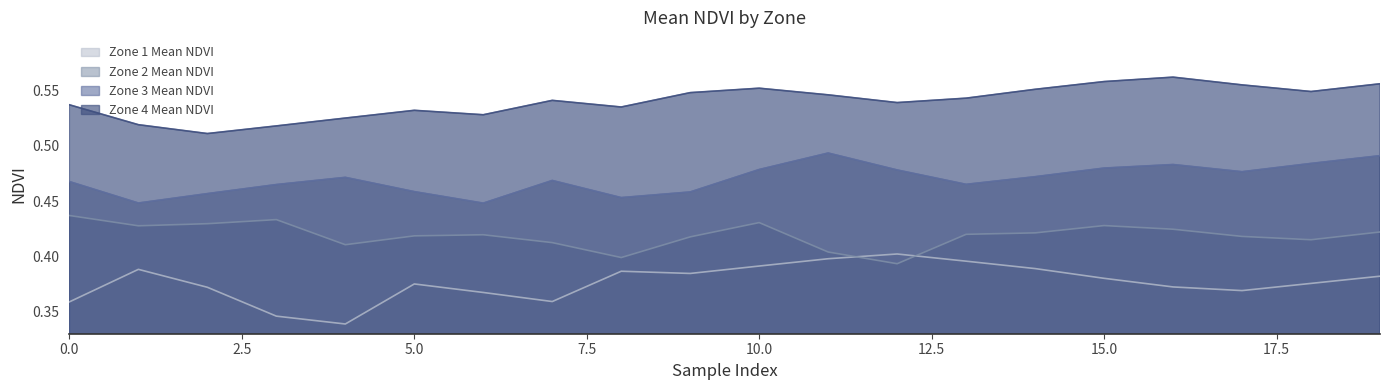

What is the minimum value shown in the chart?

0.3